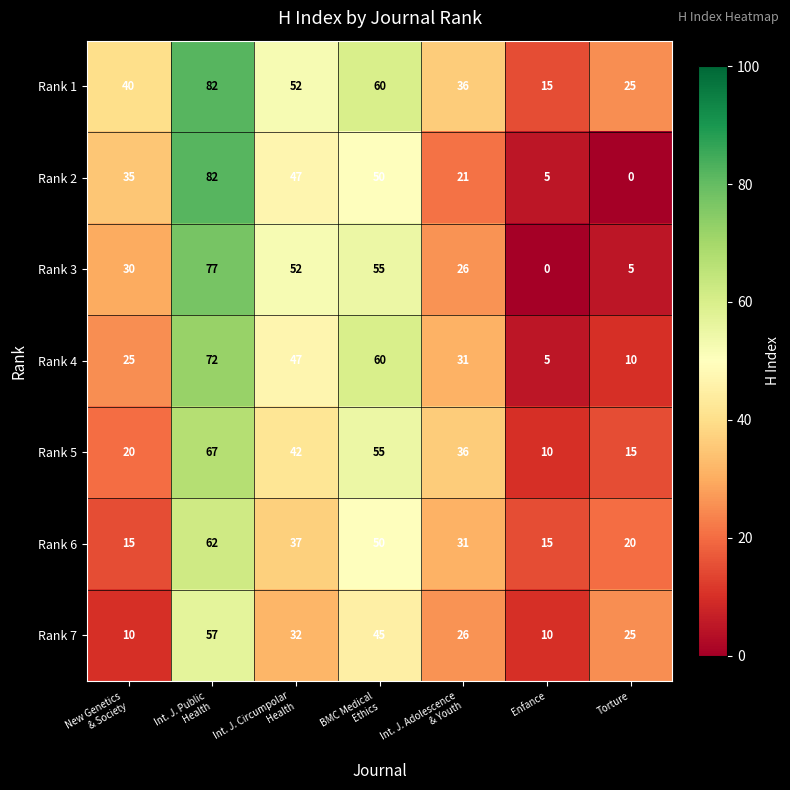

At how many categories does at least one series exceed 38?

4